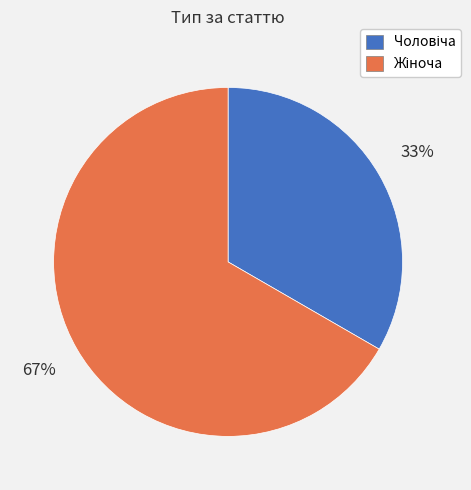

To the nearest percent, what is the average slice percentage?

50%